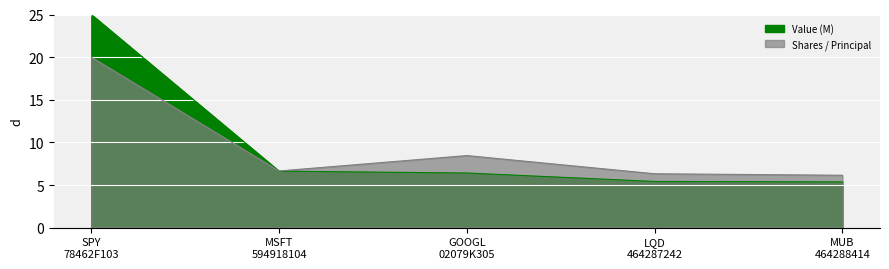

At which label does Shares / Principal reach its minimum?

MUB
464288414